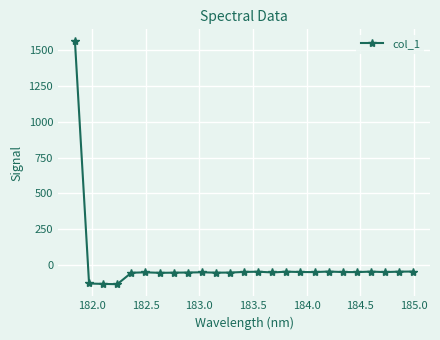

How many positive values are there?

1